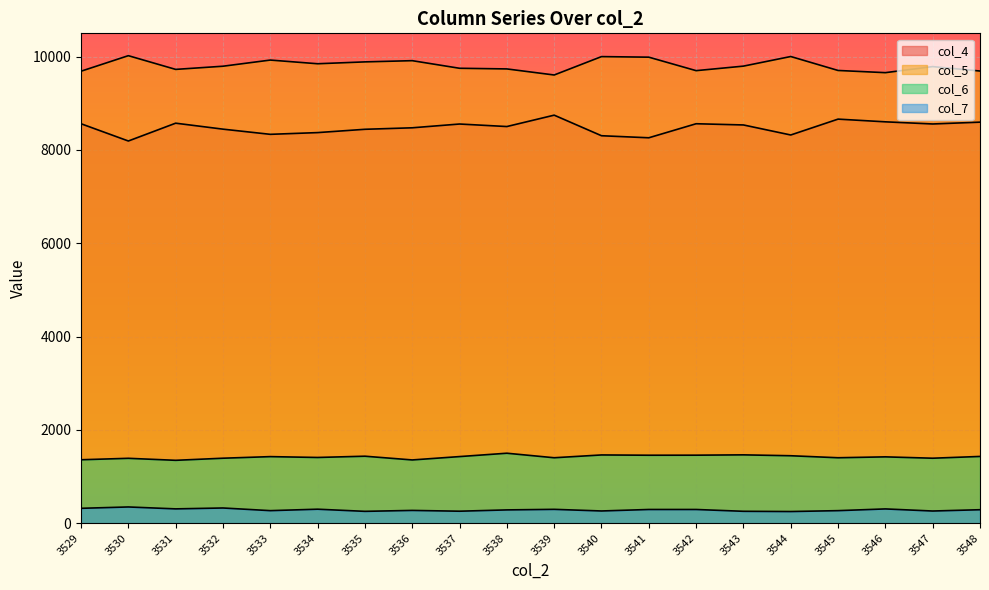

Where is col_7 nearest to the value 298?

3534